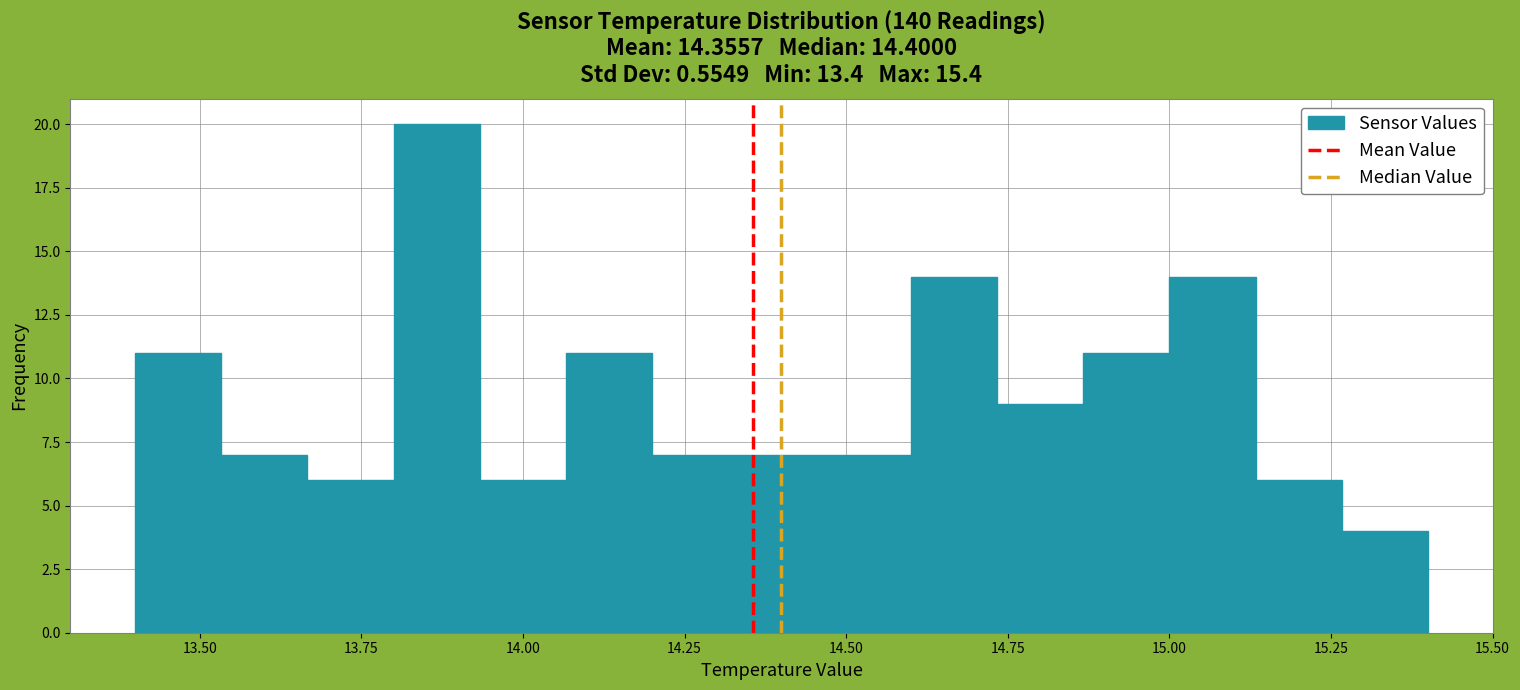

Around what value on the x-axis is the tallest bar? Give the approximate position of its centre, as read against the axis.

13.85